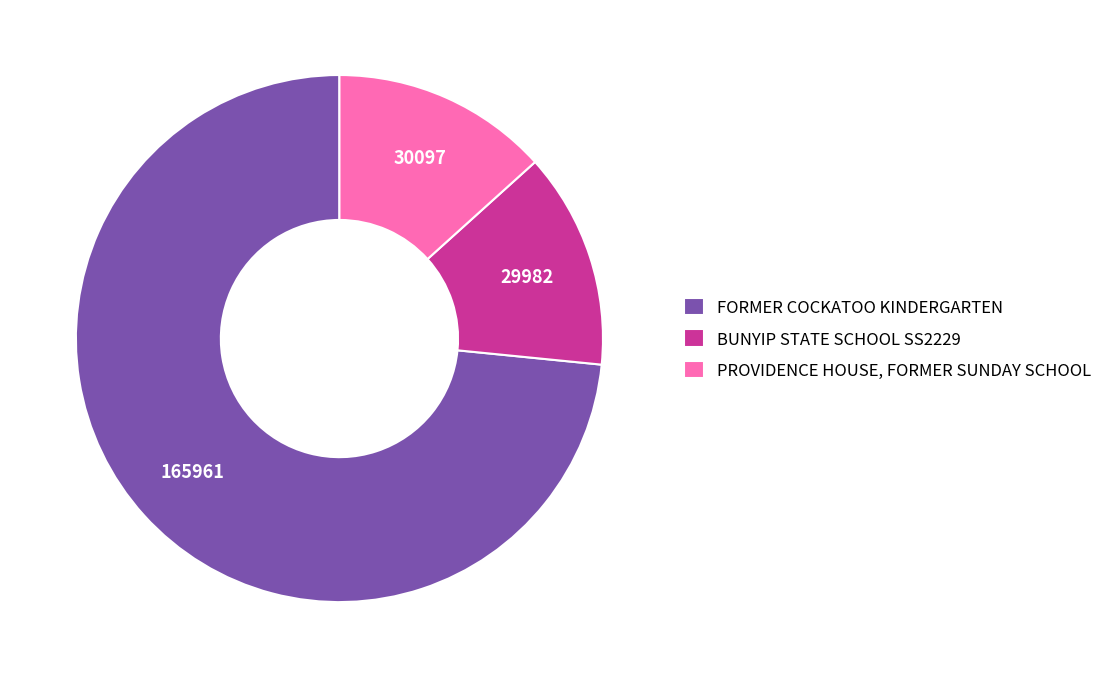

Do BUNYIP STATE SCHOOL SS2229 and FORMER COCKATOO KINDERGARTEN together represent more than half of the pie?

Yes